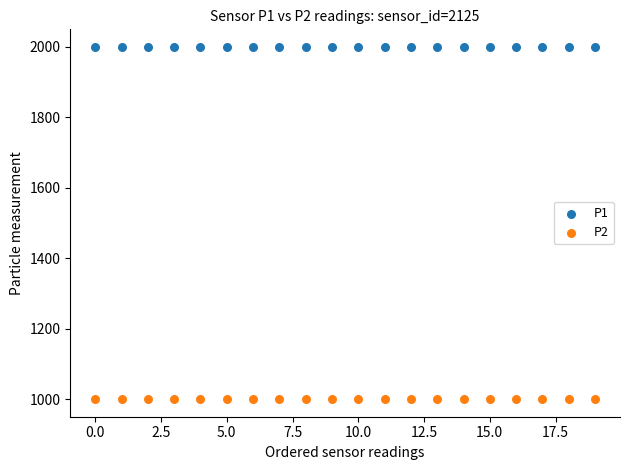

Which series contains the lowest Y value?

P2